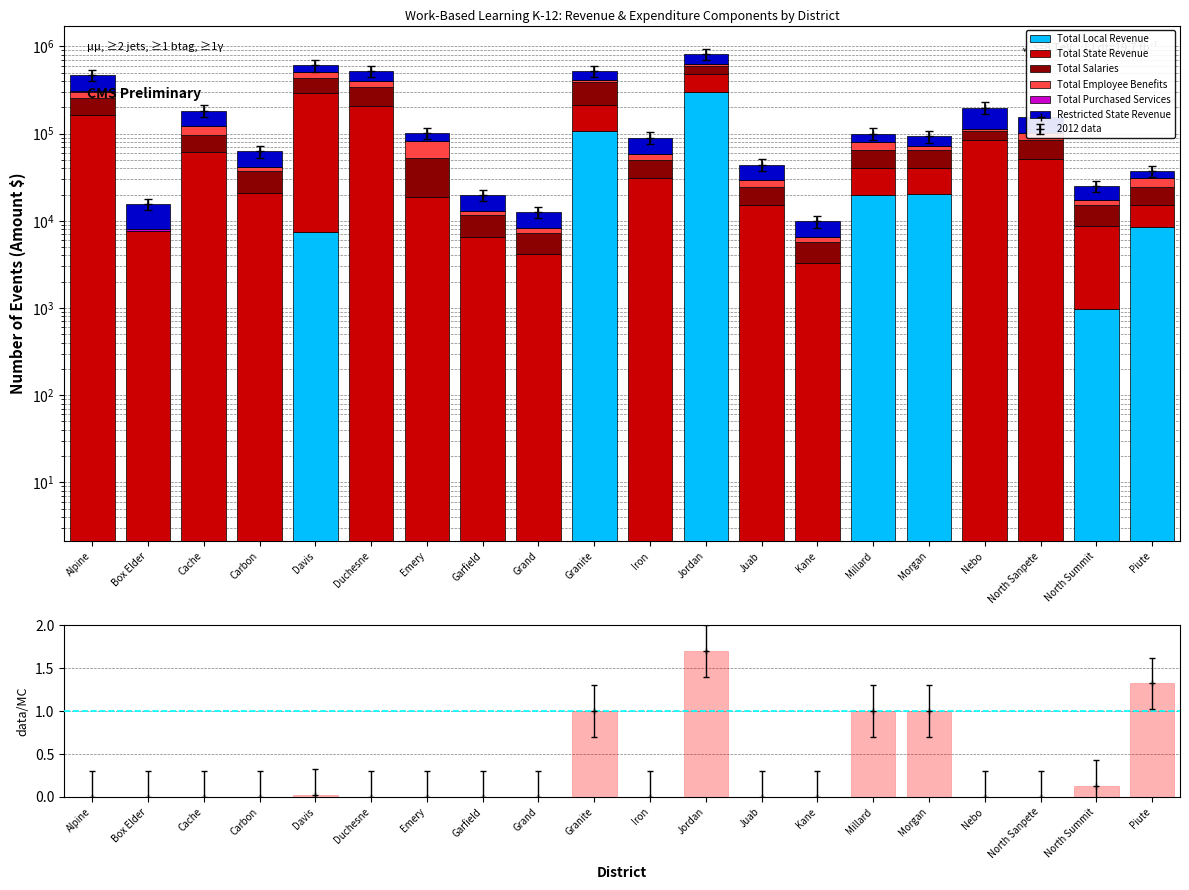

How many bars are there in total?

120